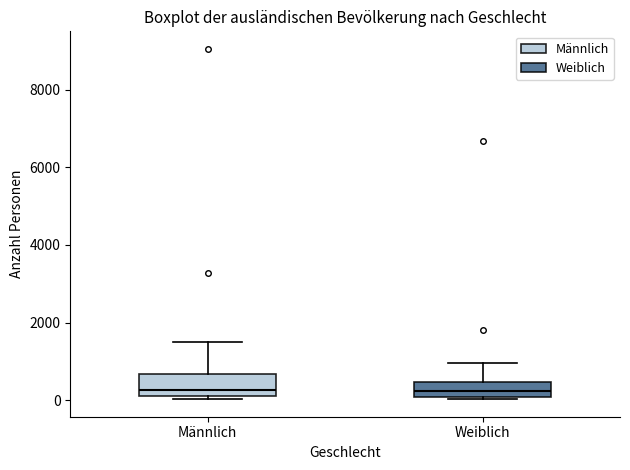

Where is the upper edge of the box for Weiblich on the y-axis? The values are not printed on the chart, so give them approximately, as read against the axis.

400